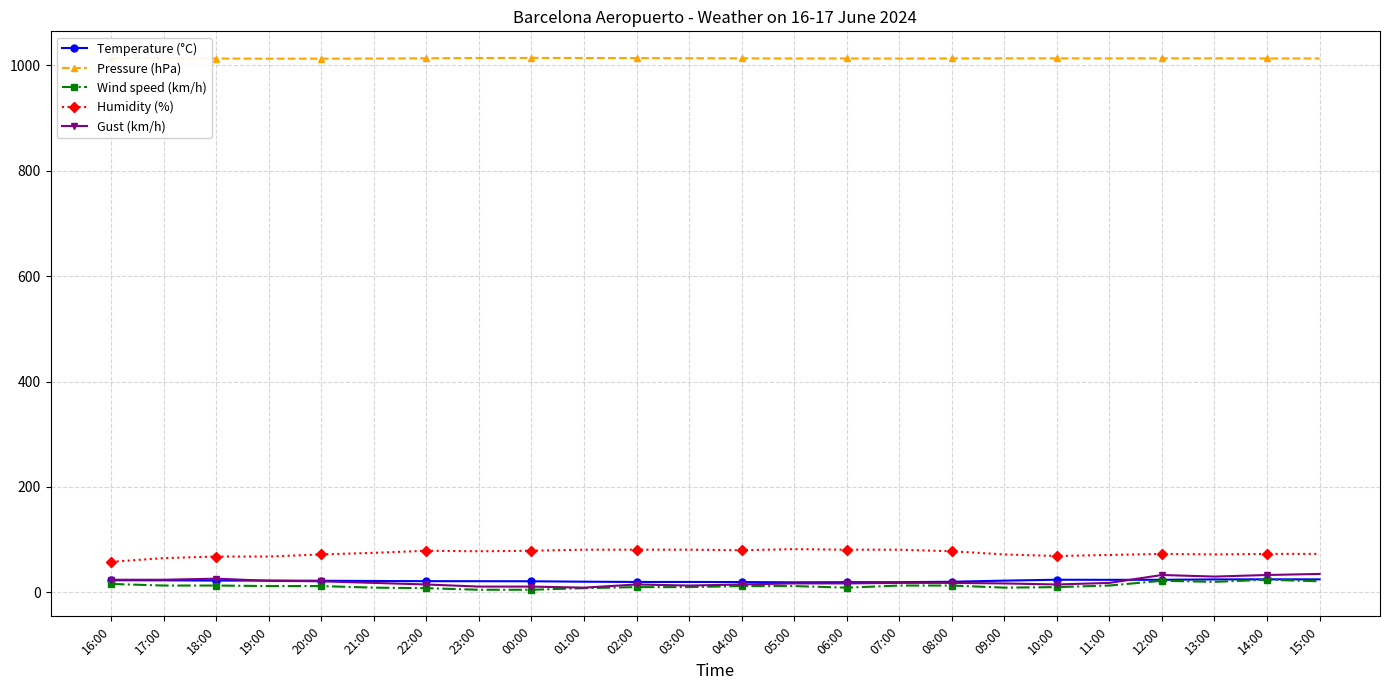

The value of Pressure (hPa) at 07:00 is 545.6. True or false?

False